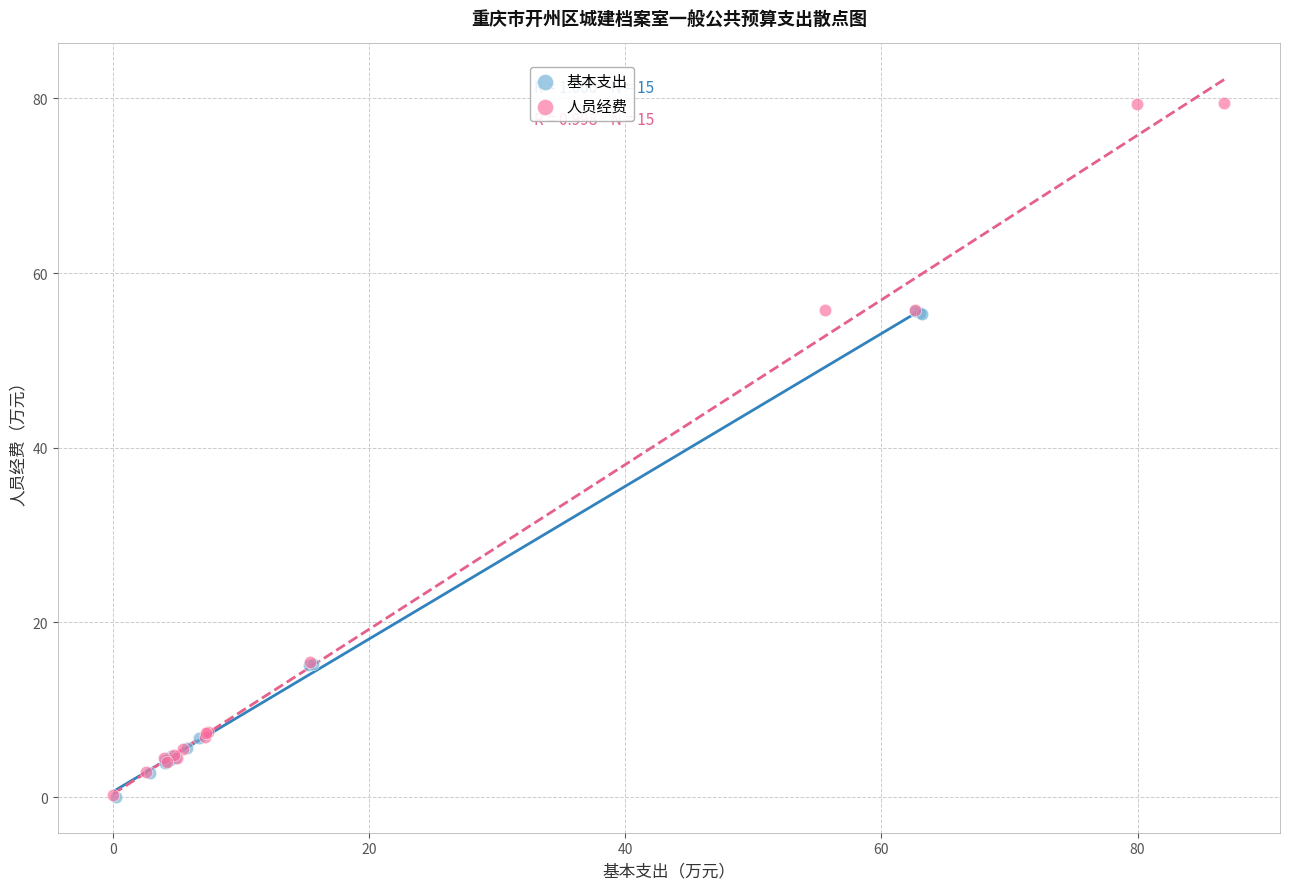

Which series reaches the maximum Y coordinate?

人员经费